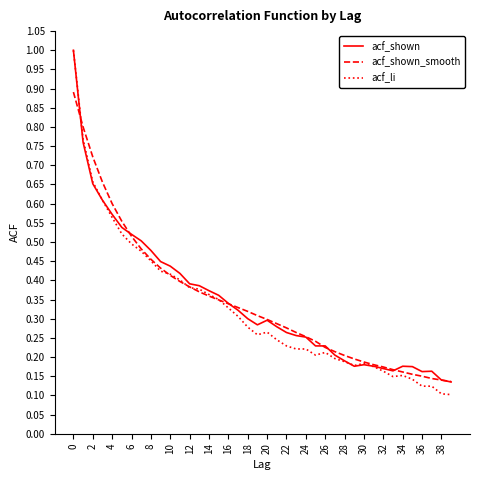

Which series has the widest spread of values?

acf_li